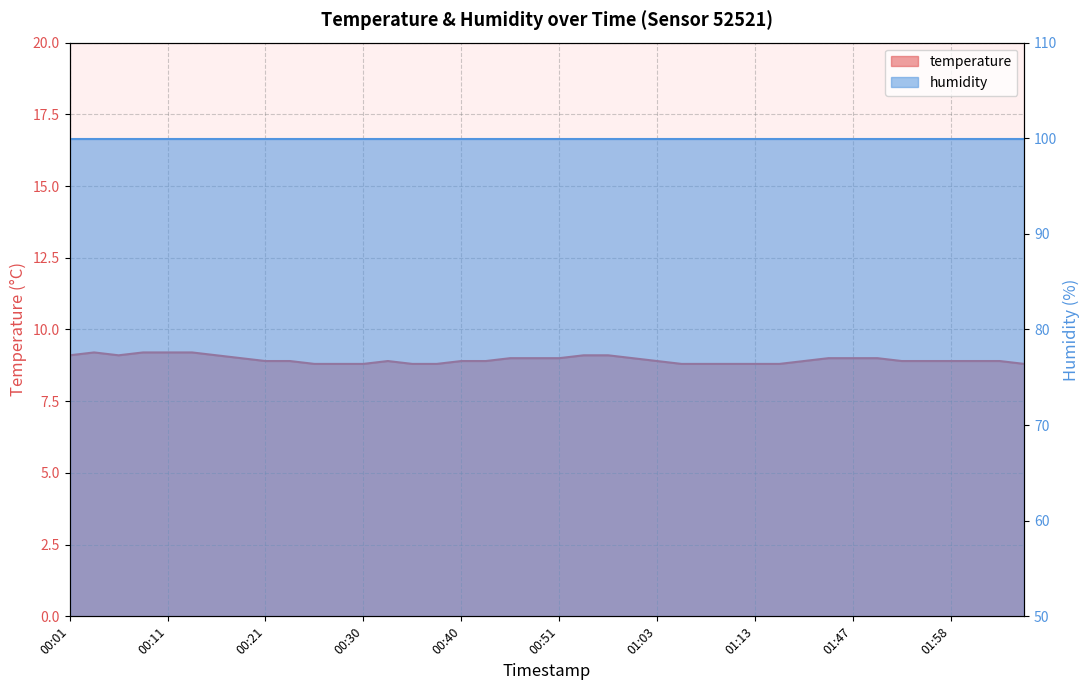

What is the value of the 13th point from the left?

8.8